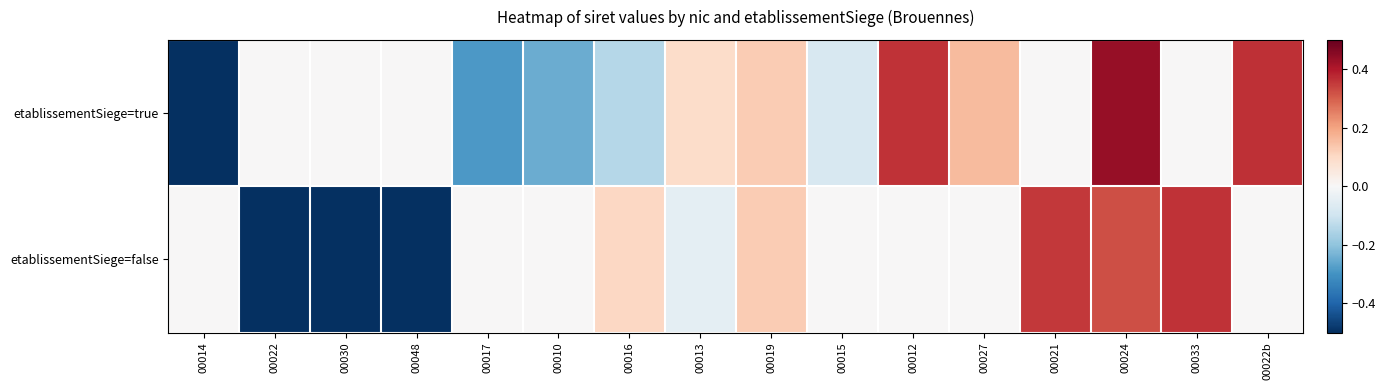

At 00024, list the series in order from largest to smallest.

etablissementSiege=true, etablissementSiege=false